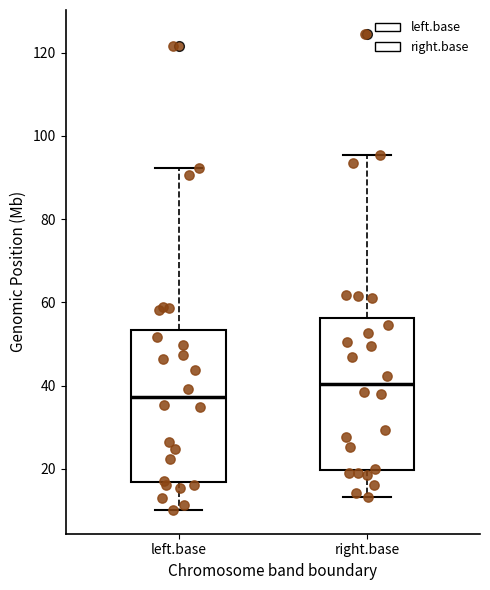

Where is the upper edge of the box for left.base on the y-axis? The values are not printed on the chart, so give them approximately, as read against the axis.

54